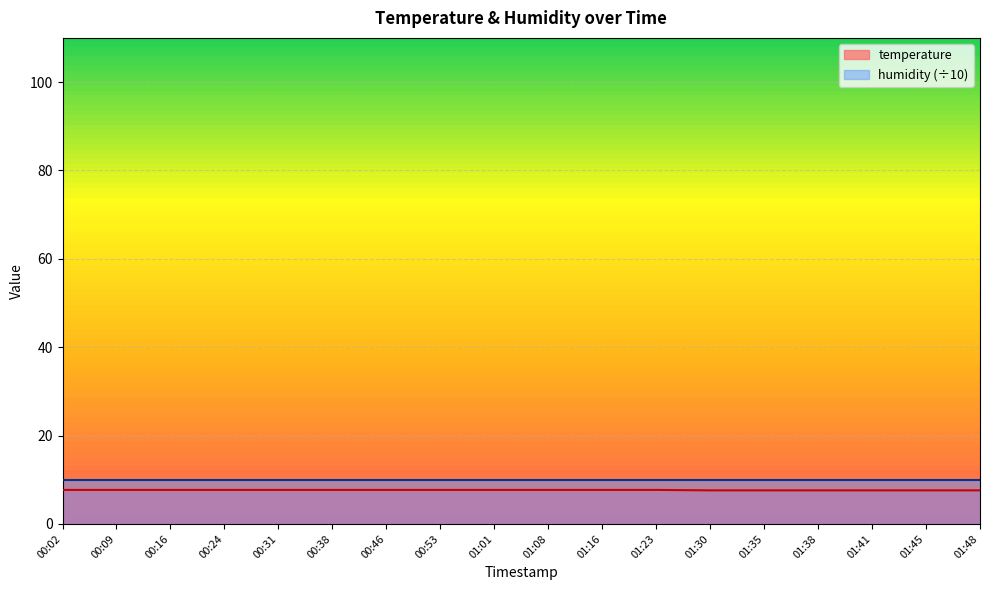

The value of humidity (÷10) at 01:23 is 10.0. True or false?

True